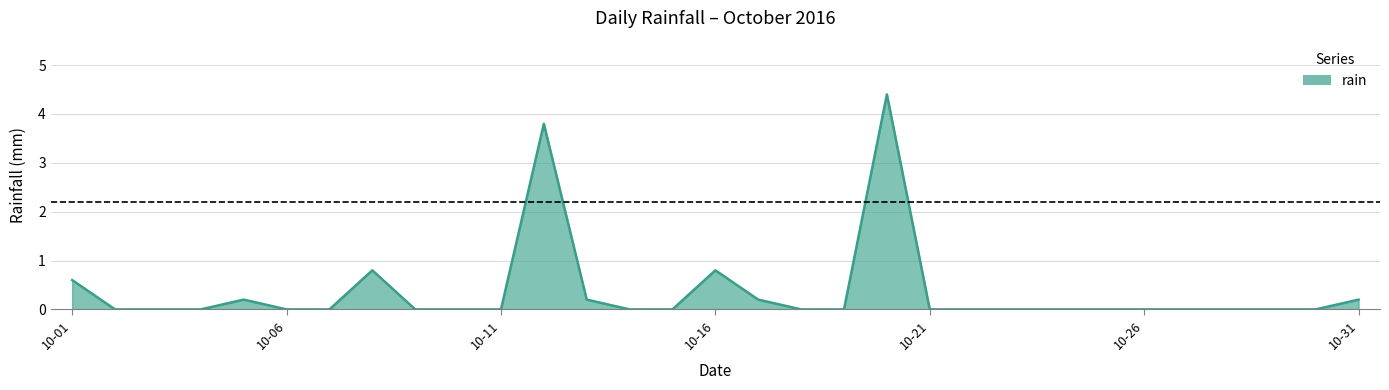

Reading right to left, list all the values displayed in this chart.

0.2	0.0	0.0	0.0	0.0	0.0	0.0	0.0	0.0	0.0	0.0	4.4	0.0	0.0	0.2	0.8	0.0	0.0	0.2	3.8	0.0	0.0	0.0	0.8	0.0	0.0	0.2	0.0	0.0	0.0	0.6